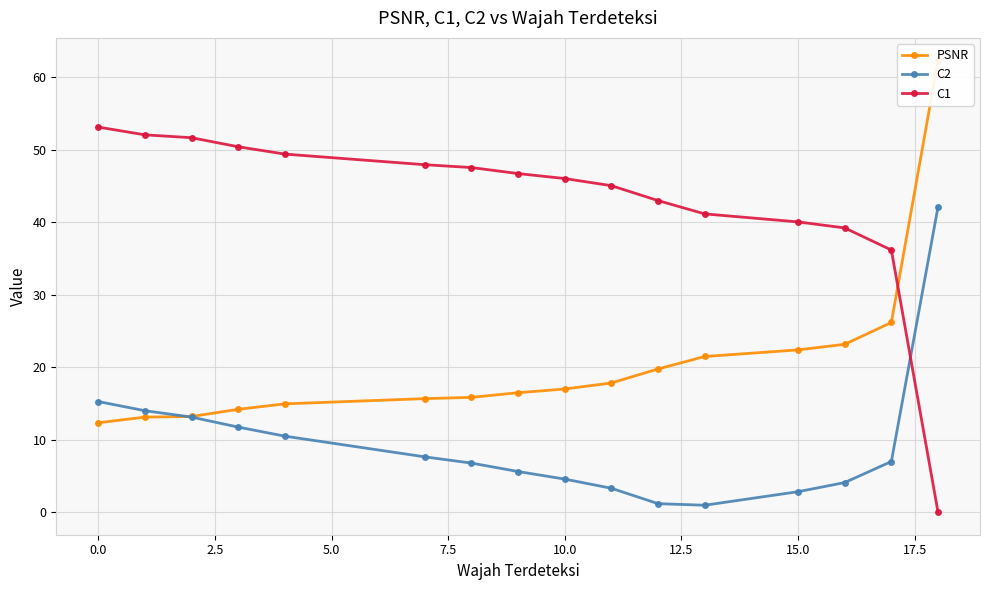

What is the maximum value for C1?

53.2